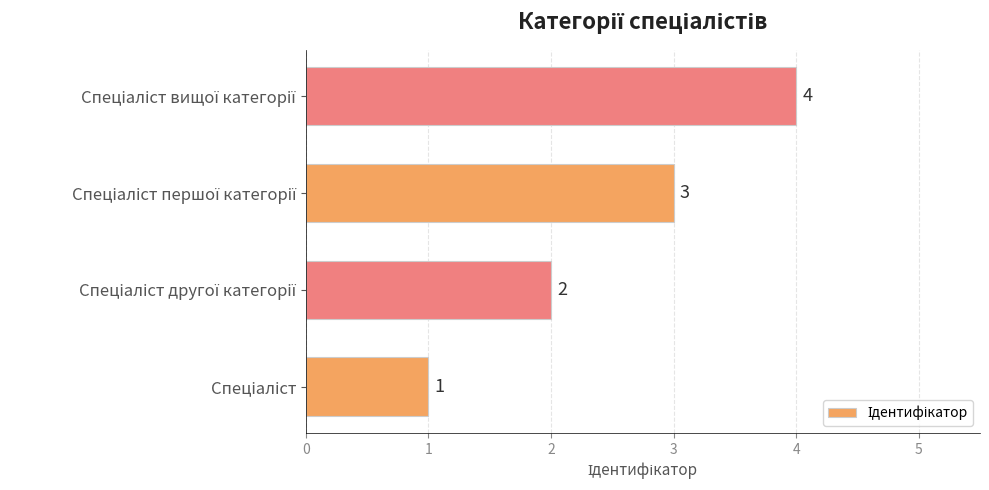

How many values are between 2 and 4?

3